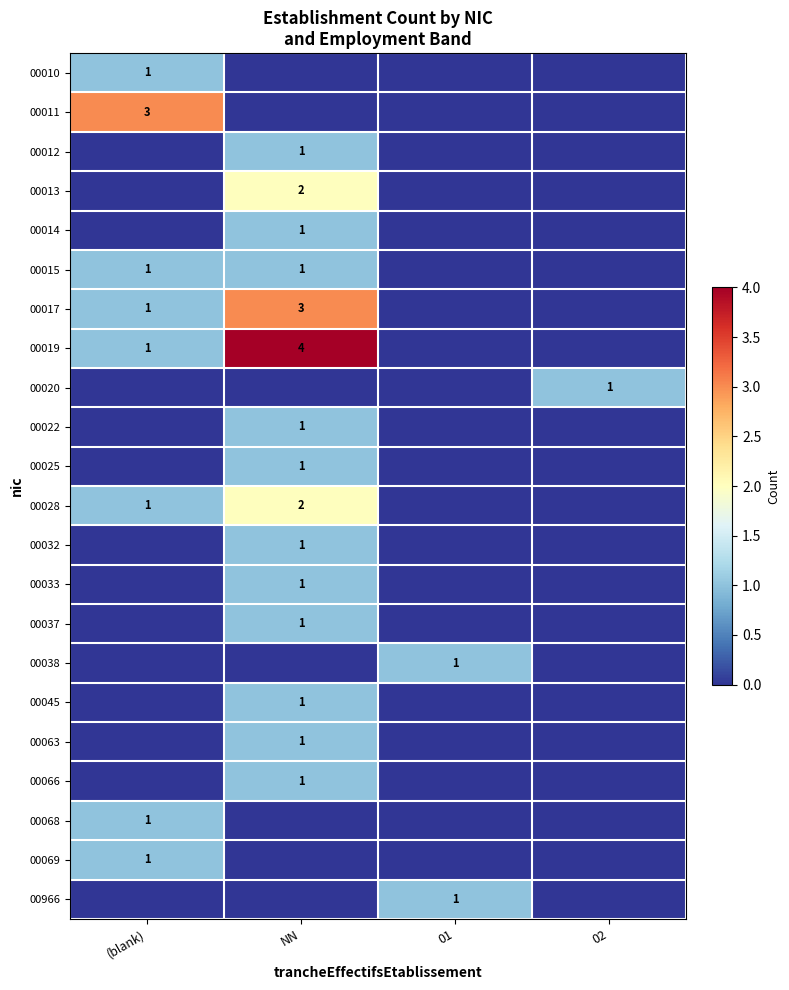

The 00014 series shows 1 at NN. True or false?

True